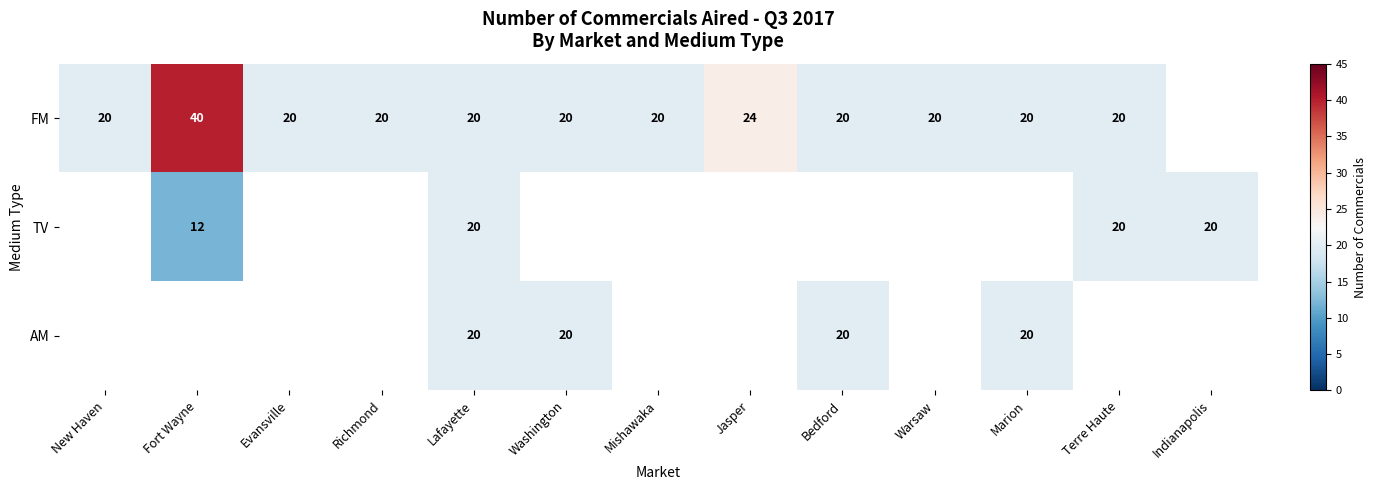

The value of FM at Lafayette is 20. True or false?

True